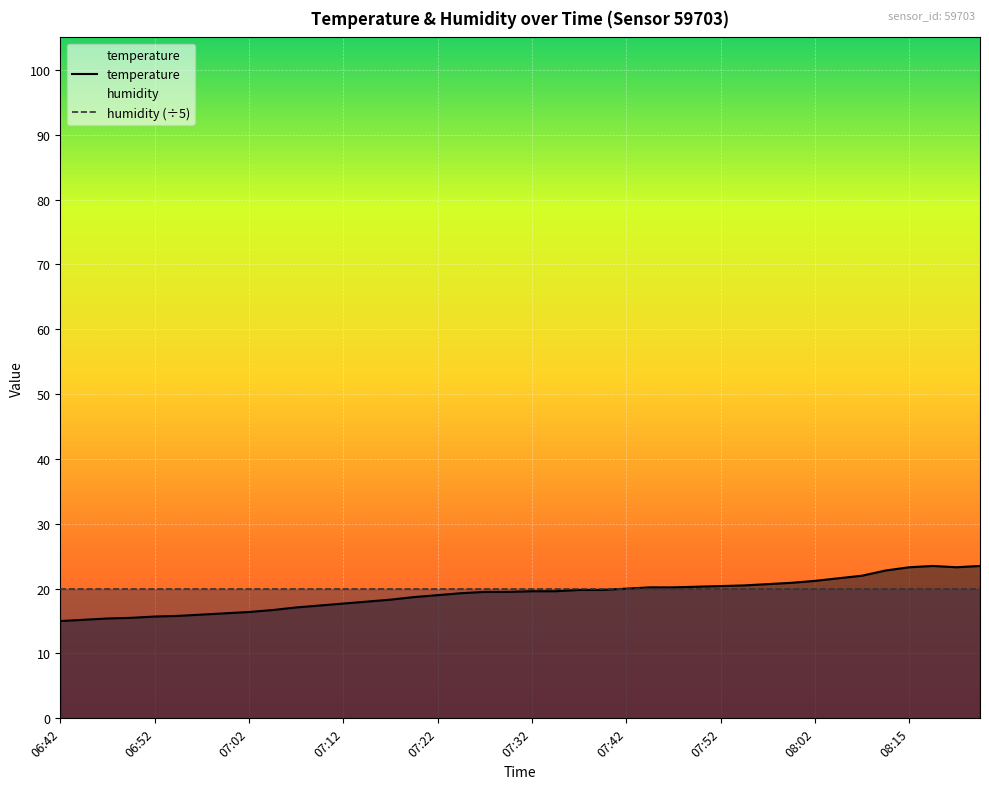

At which category does the data reach its first local peak?

08:17